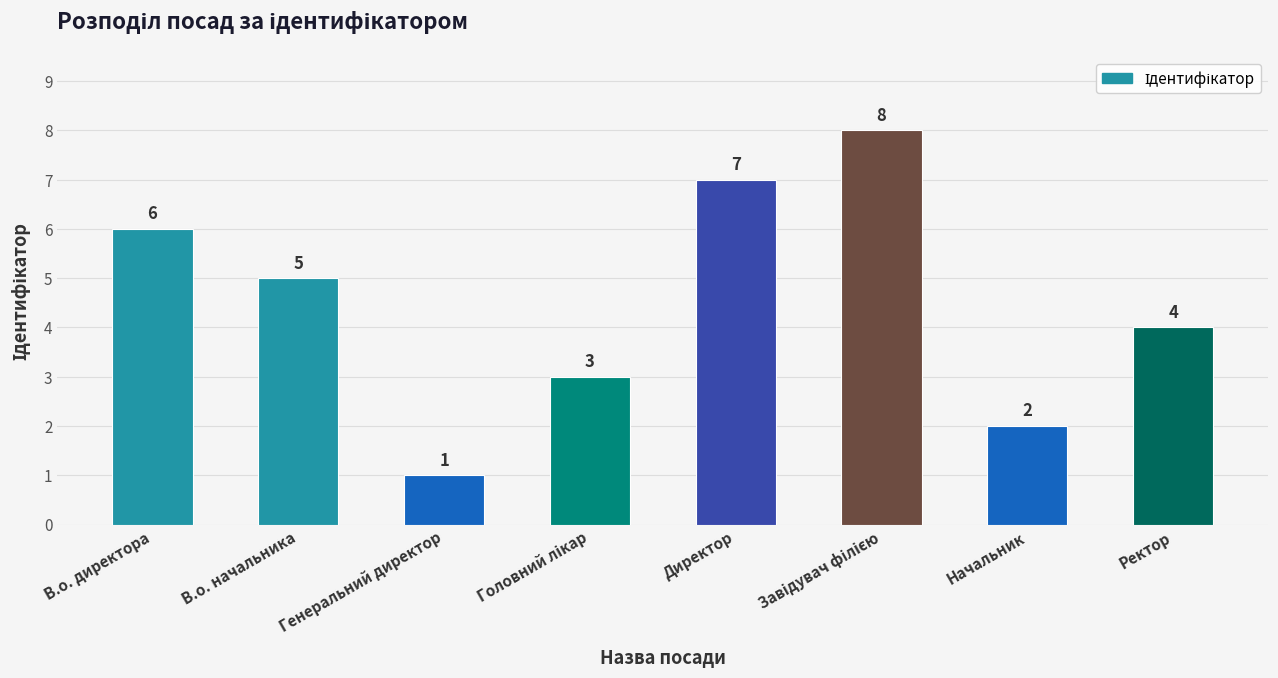

What is the difference between the second highest and second lowest values?

5